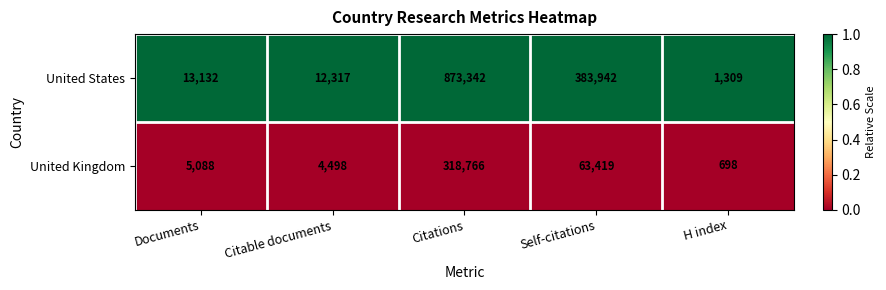

Rank the series by their maximum value, from lowest to highest.

United Kingdom, United States